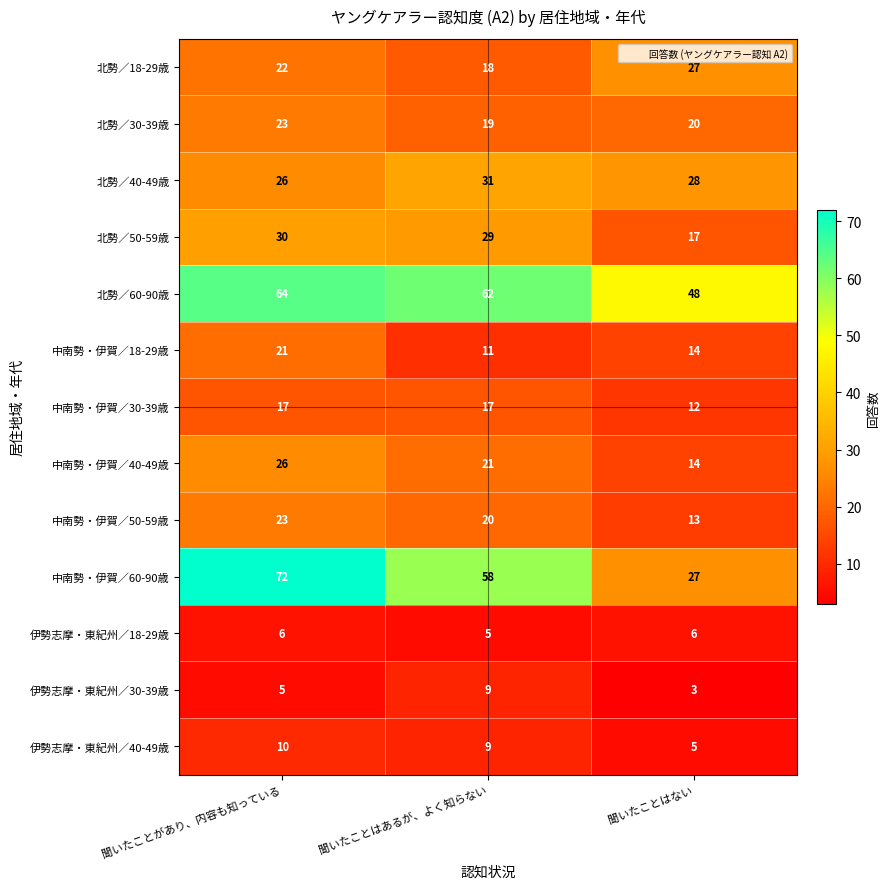

Count the number of data series in this chart.

13